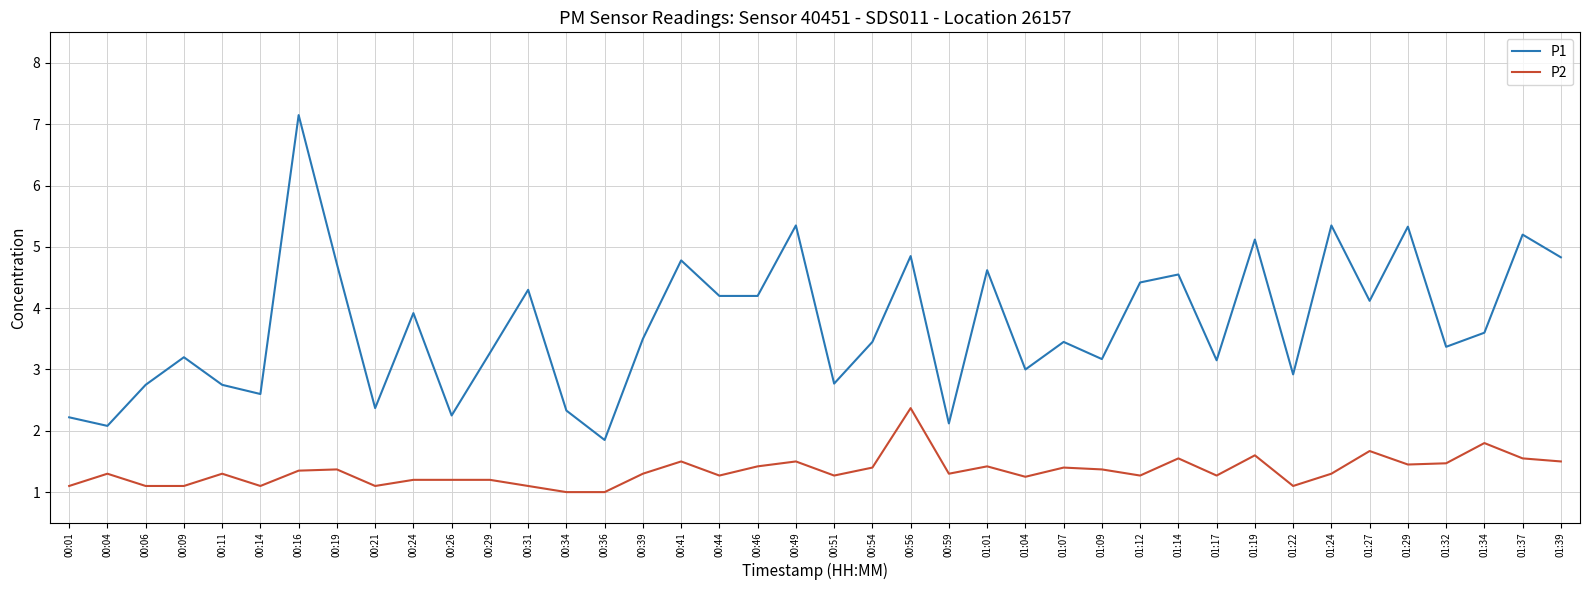

What is the difference between the P1 values at 00:06 and 00:16?

4.4